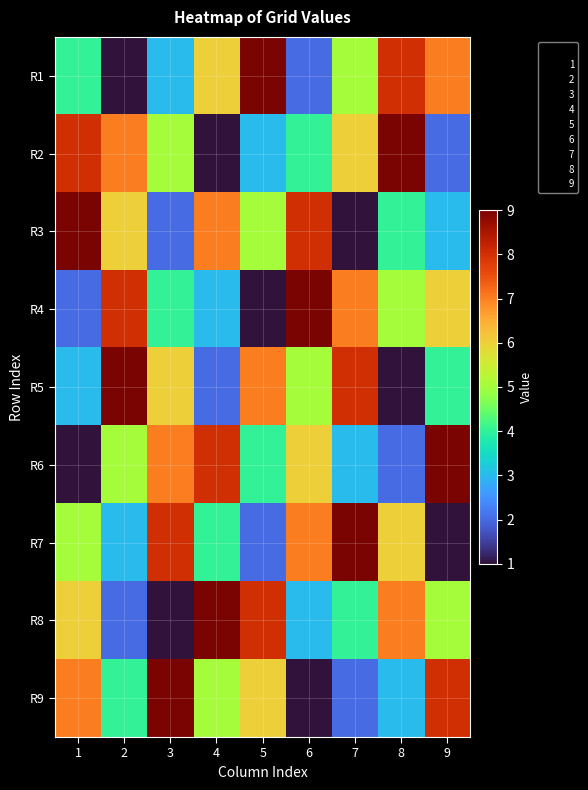

Reading left to right, extract all data points from this chart.

R1: 1=4	2=1	3=3	4=6	5=9	6=2	7=5	8=8	9=7
R2: 1=8	2=7	3=5	4=1	5=3	6=4	7=6	8=9	9=2
R3: 1=9	2=6	3=2	4=7	5=5	6=8	7=1	8=4	9=3
R4: 1=2	2=8	3=4	4=3	5=1	6=9	7=7	8=5	9=6
R5: 1=3	2=9	3=6	4=2	5=7	6=5	7=8	8=1	9=4
R6: 1=1	2=5	3=7	4=8	5=4	6=6	7=3	8=2	9=9
R7: 1=5	2=3	3=8	4=4	5=2	6=7	7=9	8=6	9=1
R8: 1=6	2=2	3=1	4=9	5=8	6=3	7=4	8=7	9=5
R9: 1=7	2=4	3=9	4=5	5=6	6=1	7=2	8=3	9=8